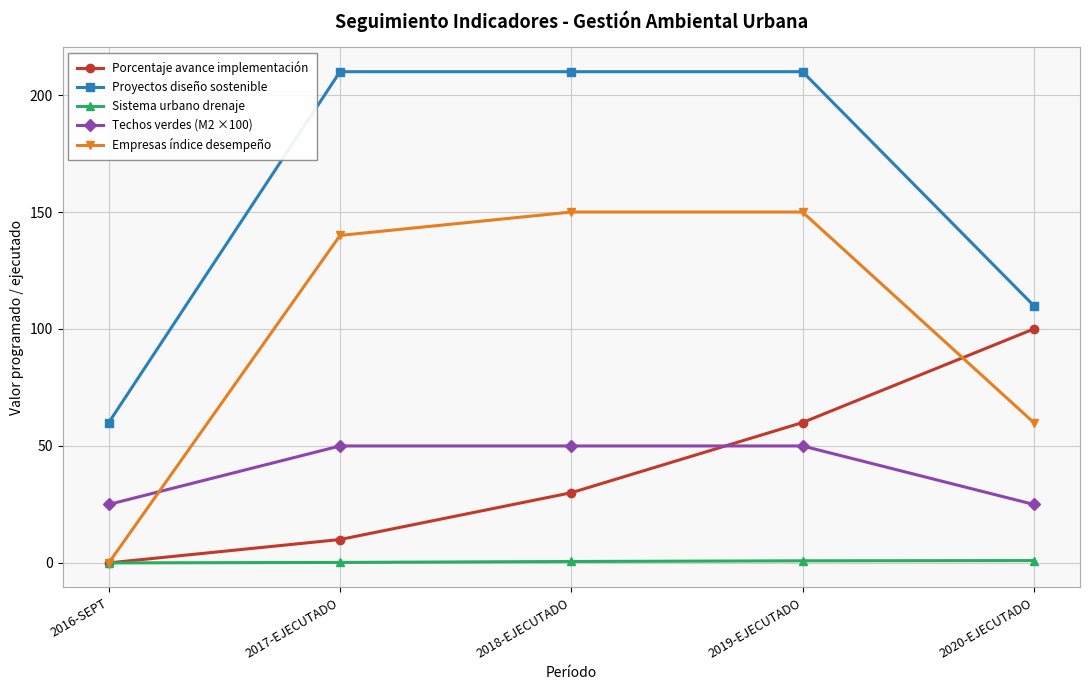

How many positive values does the Porcentaje avance implementación series have?

4